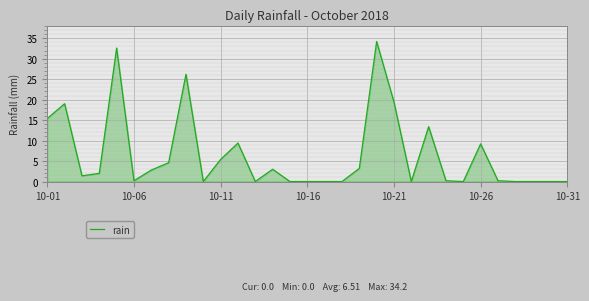

What is the difference between the maximum and minimum values?

34.2